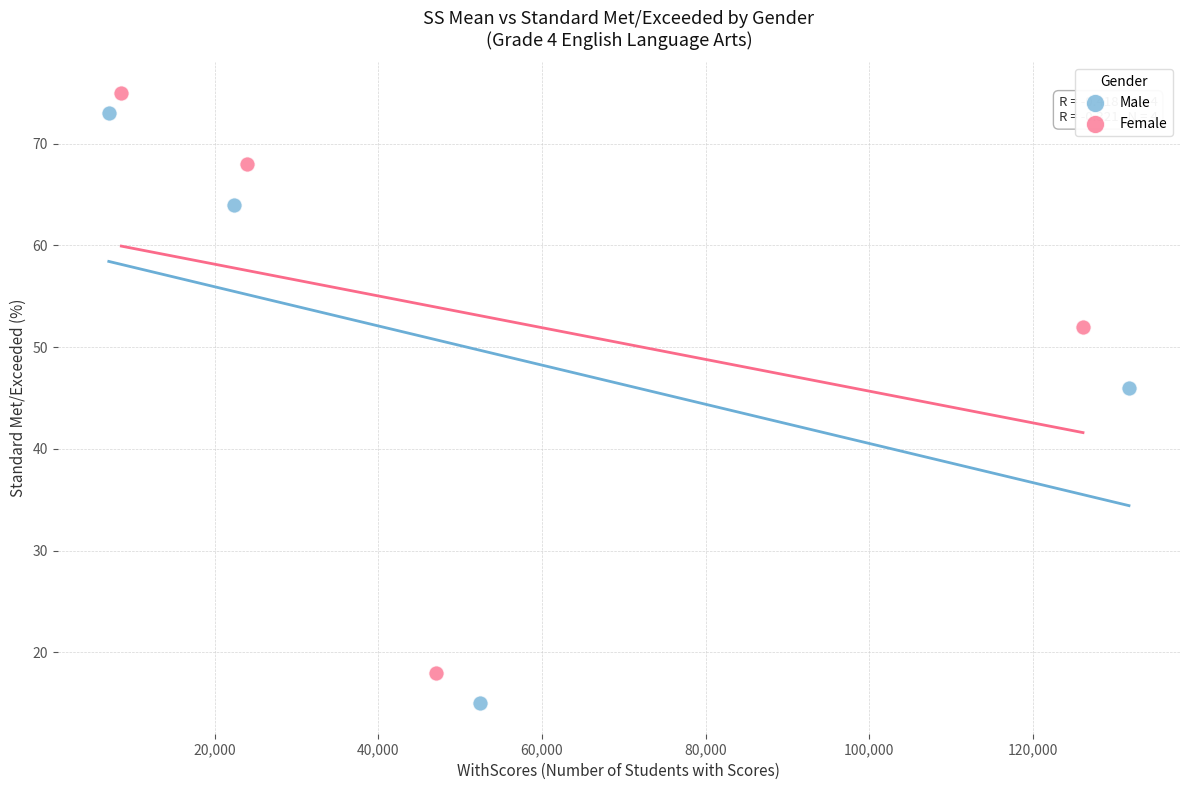

Which series has the widest spread of Y values?

Male